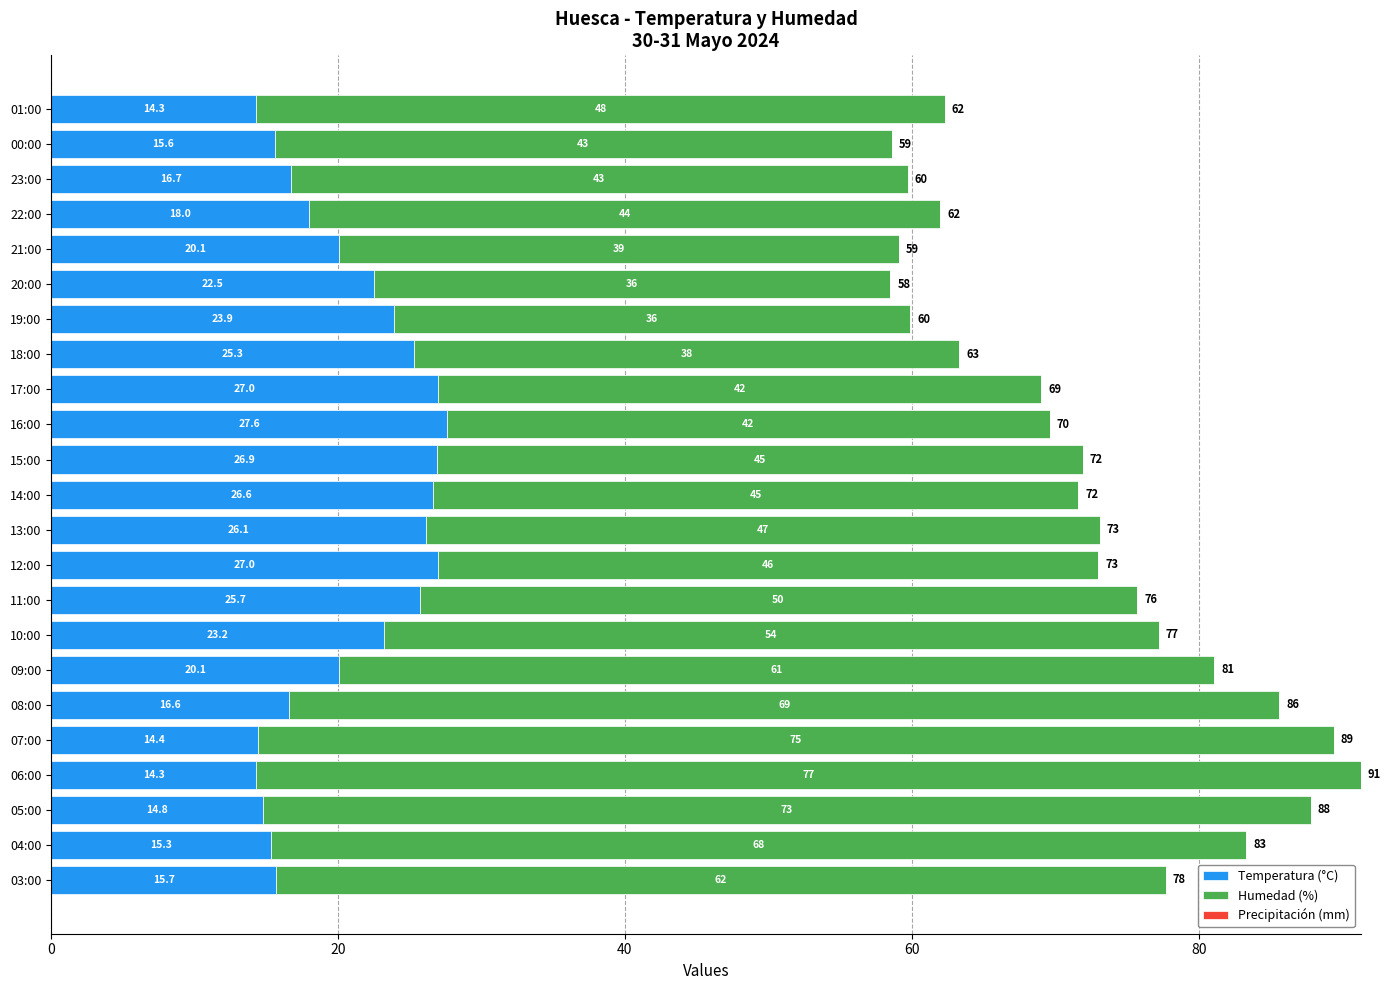

What value does the Temperatura (°C) series have at 14:00?

26.6